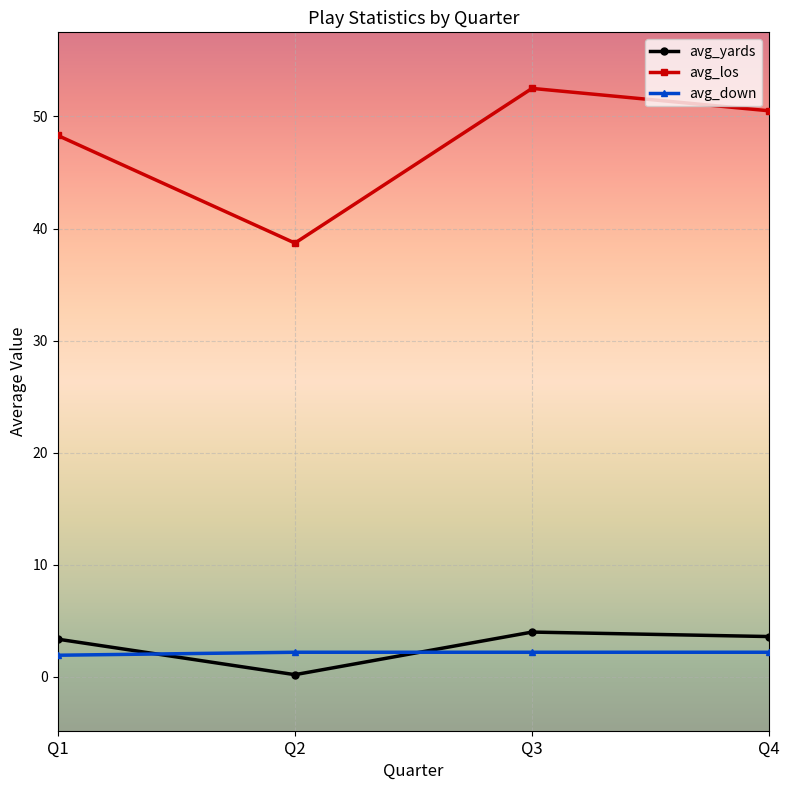

How many data points in avg_los are less than 50?

2